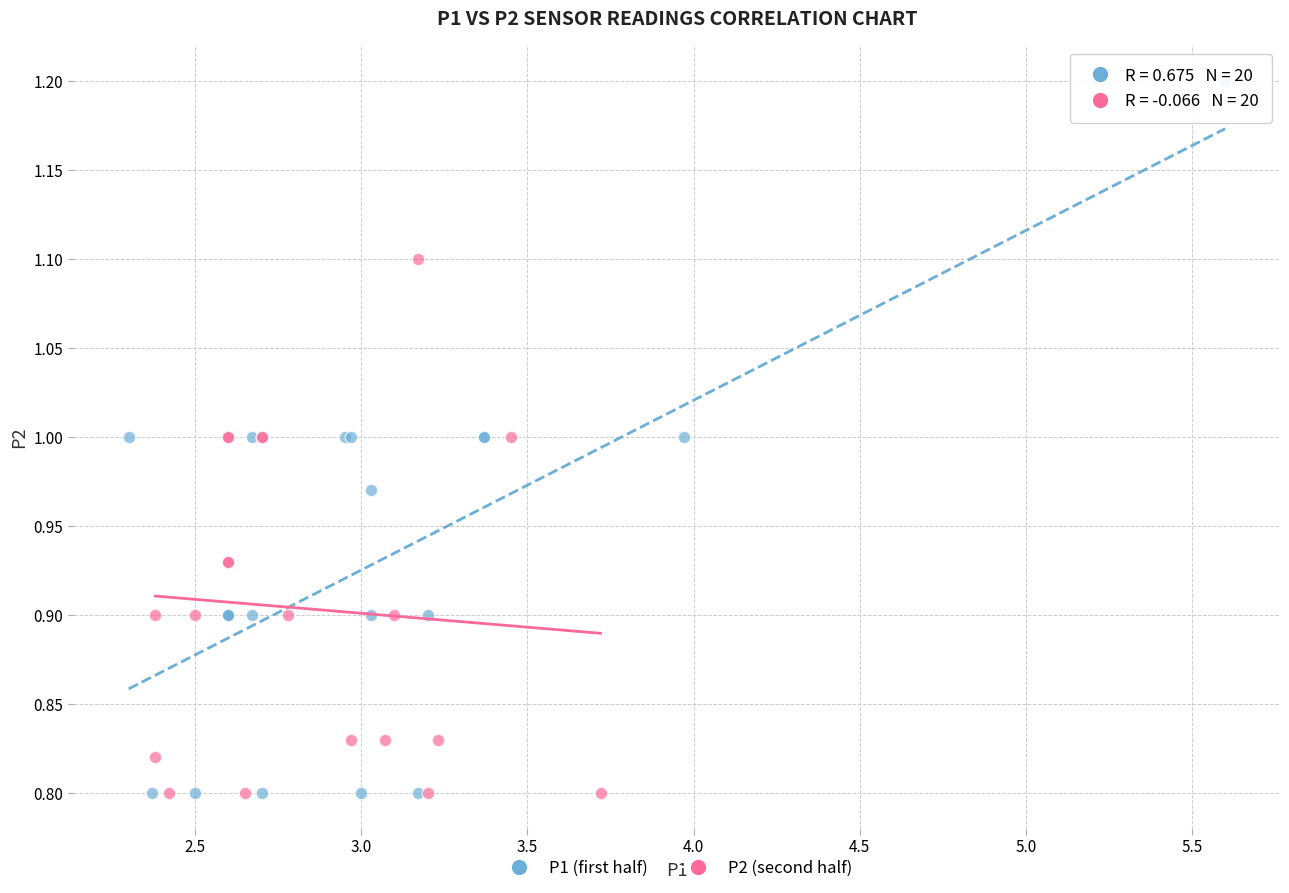

Which series has the widest spread of Y values?

P1 (first half)